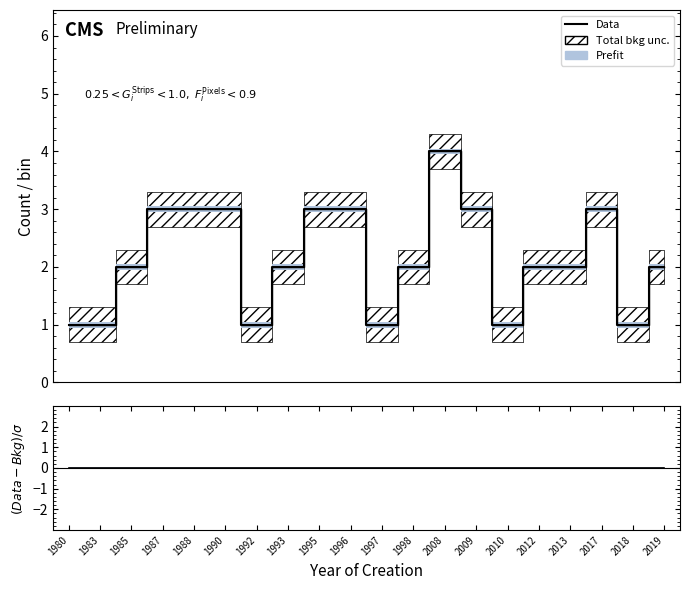

List the labels in order of Total bkg unc. upper value, smallest first.

1980, 1983, 1992, 1997, 2010, 2018, 1985, 1993, 1998, 2012, 2013, 2019, 1987, 1988, 1990, 1995, 1996, 2009, 2017, 2008